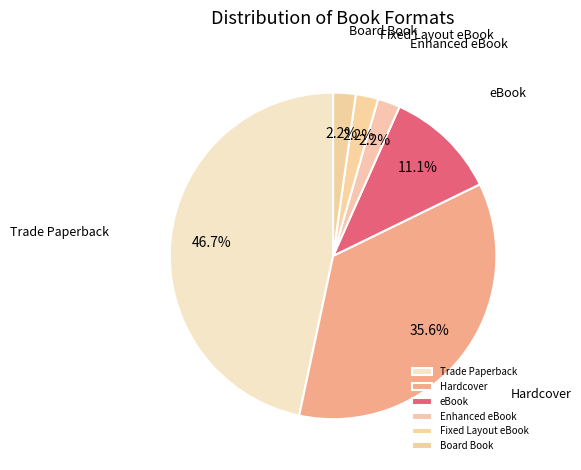

To the nearest percent, what percentage of the pie is Board Book?

2%